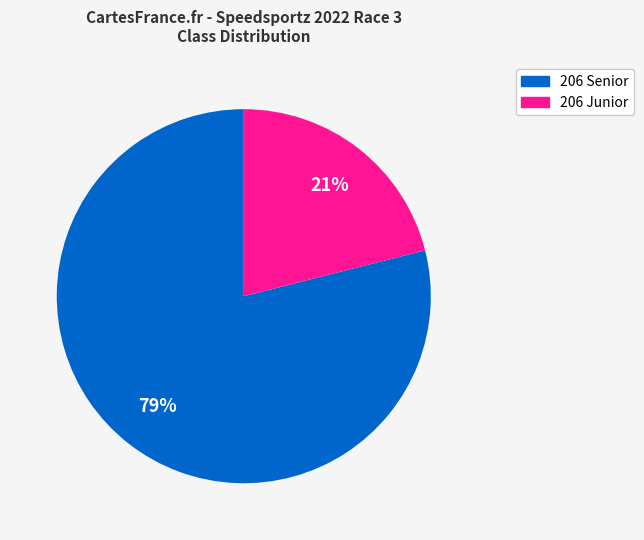

Rank the categories by value from lowest to highest.

206 Junior, 206 Senior